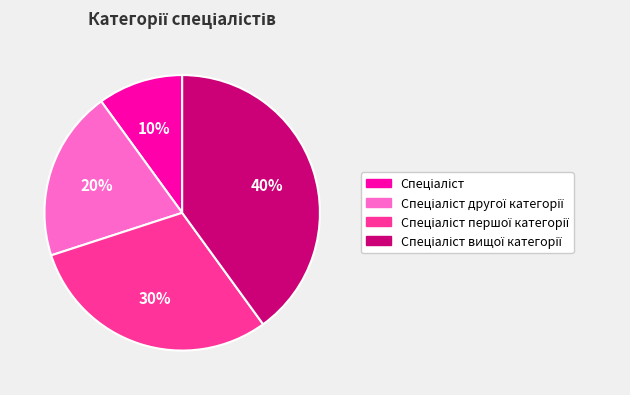

Is there any slice that represents more than half of the pie?

No